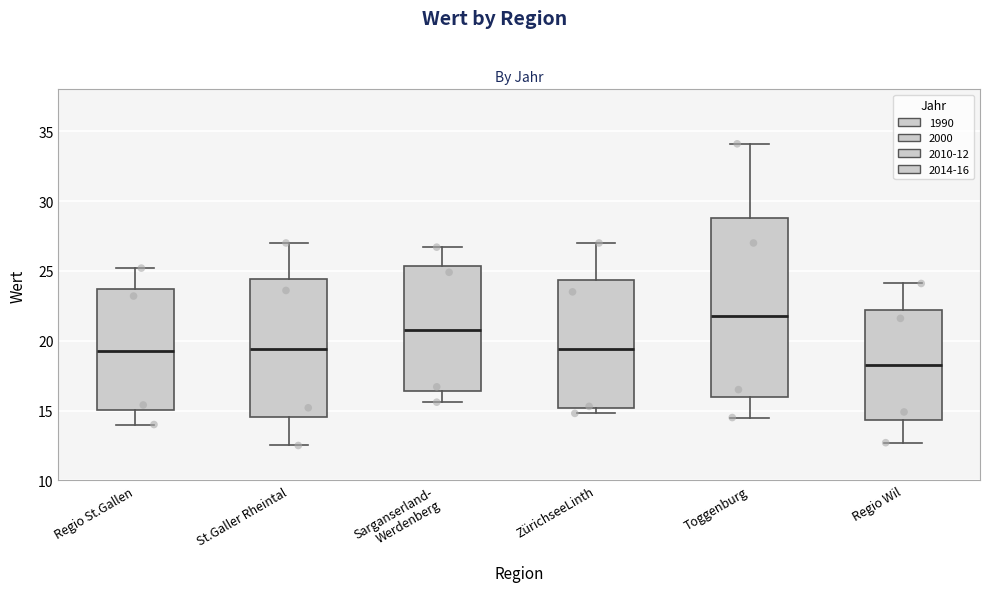

Reading left to right, read every box against the y-axis: the position of its median line, the range the box covers, and the ends of its whiskers. The values are not printed on the chart, so give them approximately, as read against the axis.

Regio St.Gallen: median 19.5, box 15.0 to 23.5, whiskers 14.0 to 25.0
St.Galler Rheintal: median 19.5, box 14.5 to 24.5, whiskers 12.5 to 27.0
Sarganserland- Werdenberg: median 21.0, box 16.5 to 25.5, whiskers 15.5 to 26.5
ZürichseeLinth: median 19.5, box 15.0 to 24.5, whiskers 15.0 (just below the box's lower edge) to 27.0
Toggenburg: median 22.0, box 16.0 to 29.0, whiskers 14.5 to 34.0
Regio Wil: median 18.5, box 14.5 to 22.0, whiskers 12.5 to 24.0